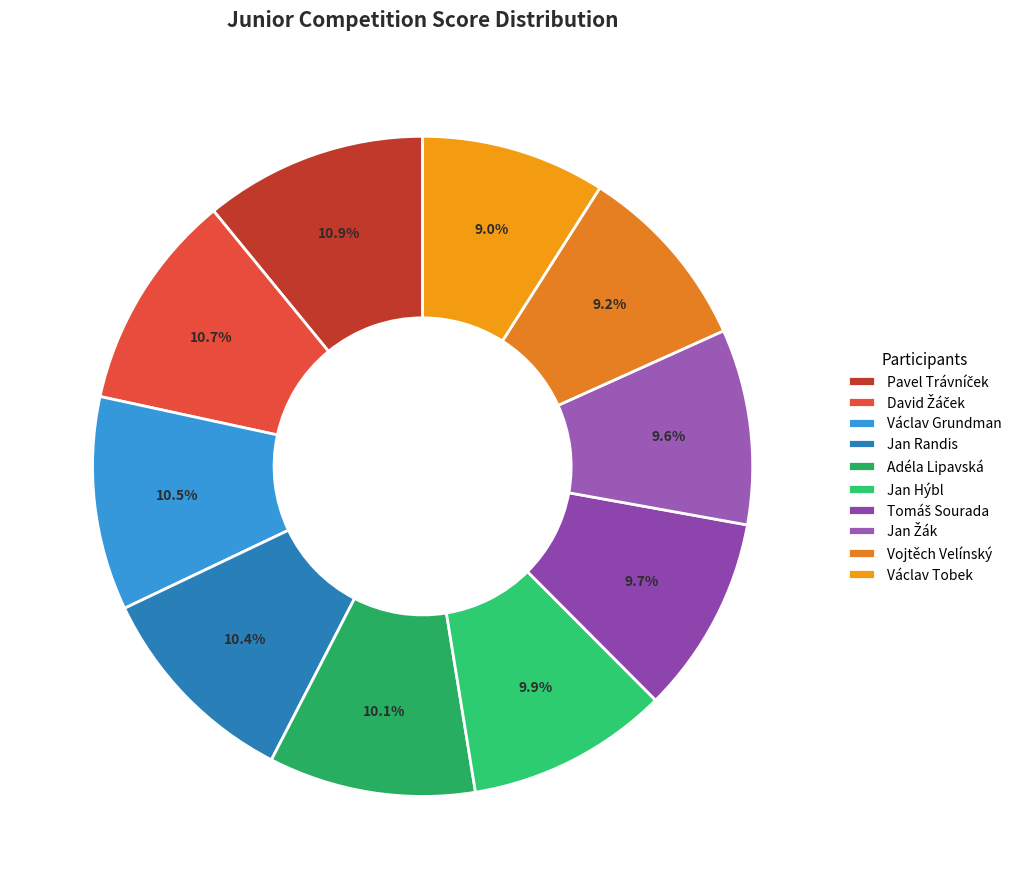

How many slices are in this pie chart?

10